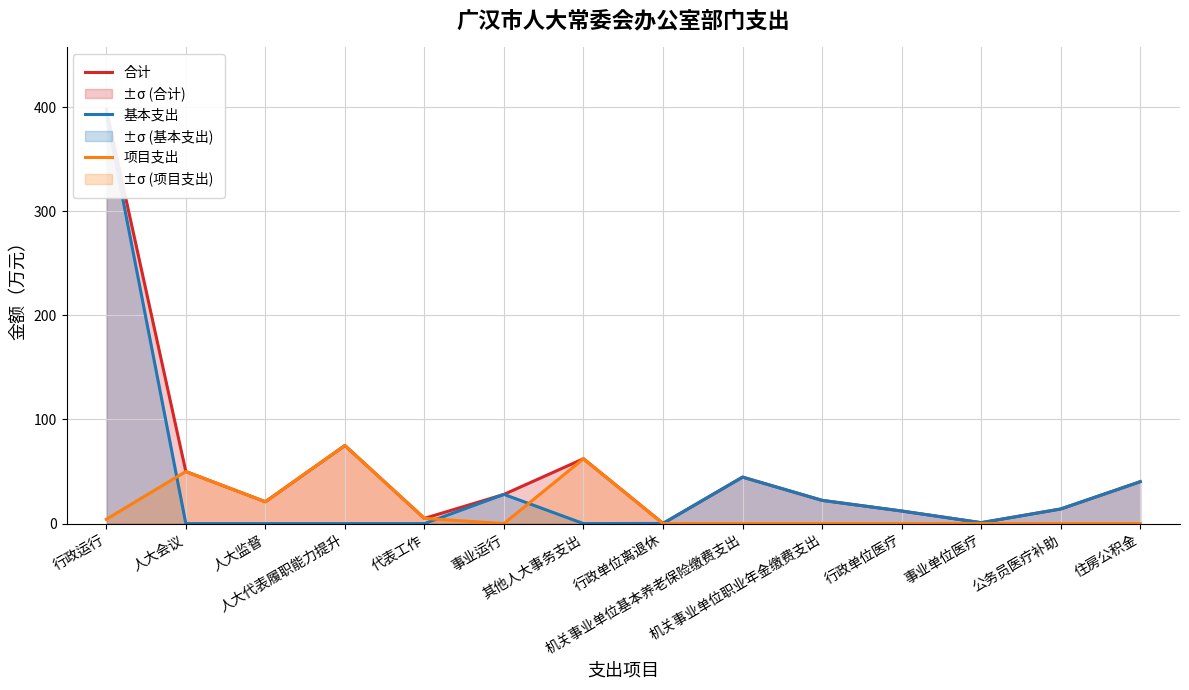

Reading right to left, list all the values displayed in this chart.

合计: 40.2	14.0	0.9	12.1	22.3	44.6	0.2	62.3	28.0	5.0	75.0	21.0	50.0	397.6
基本支出: 40.2	14.0	0.9	12.1	22.3	44.6	0.2	0.0	28.0	0.0	0.0	0.0	0.0	393.4
项目支出: 0.0	0.0	0.0	0.0	0.0	0.0	0.0	62.3	0.0	5.0	75.0	21.0	50.0	4.1